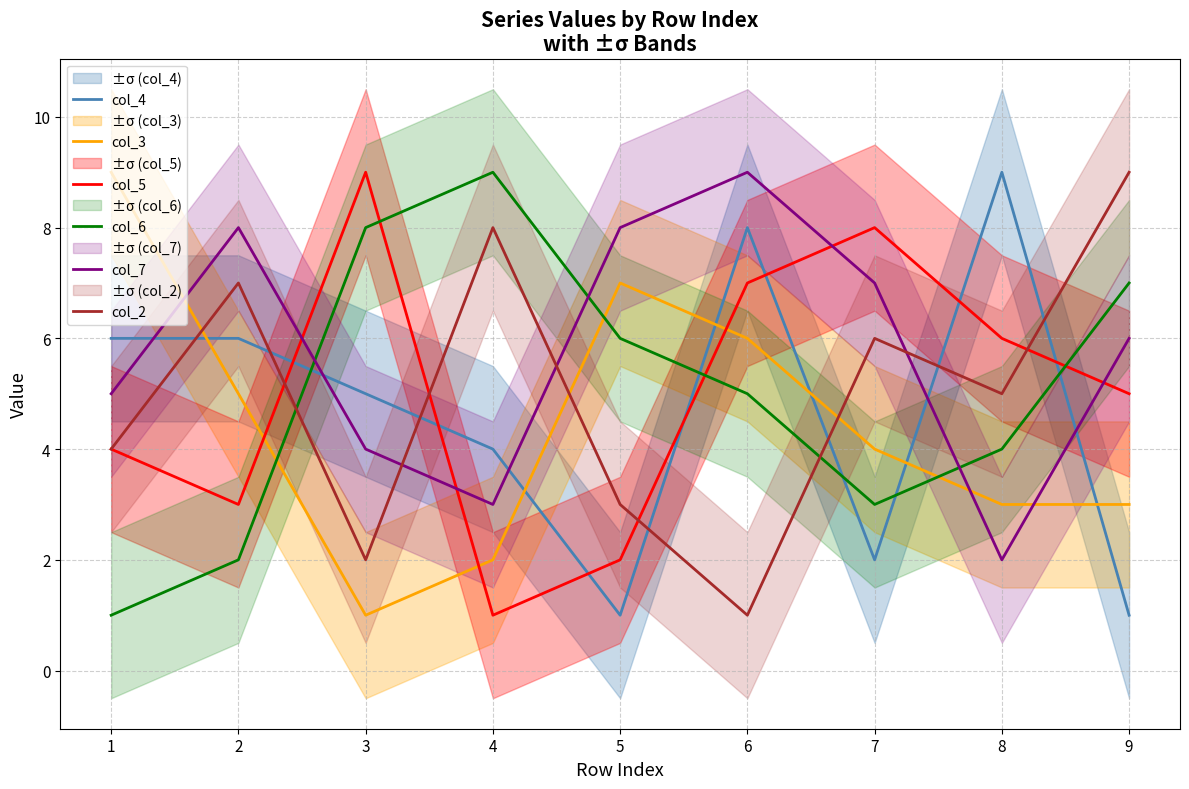

The value of col_2 at 8 is 2. True or false?

False